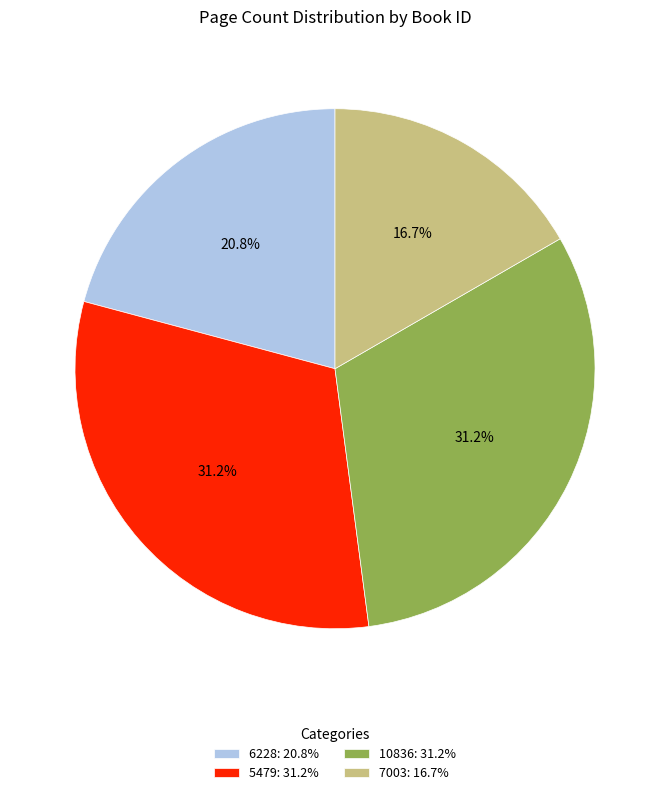

To the nearest percent, what portion does 5479 represent?

31%